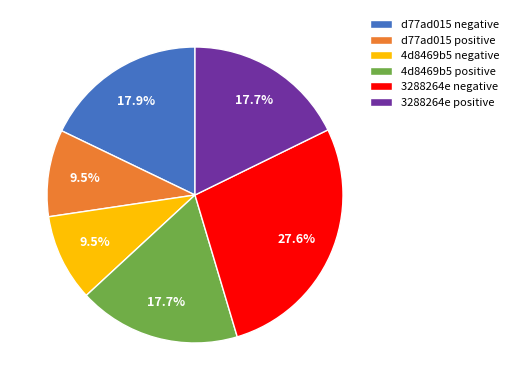

To the nearest percent, what is the combined percentage of d77ad015 positive and 3288264e positive?

27%